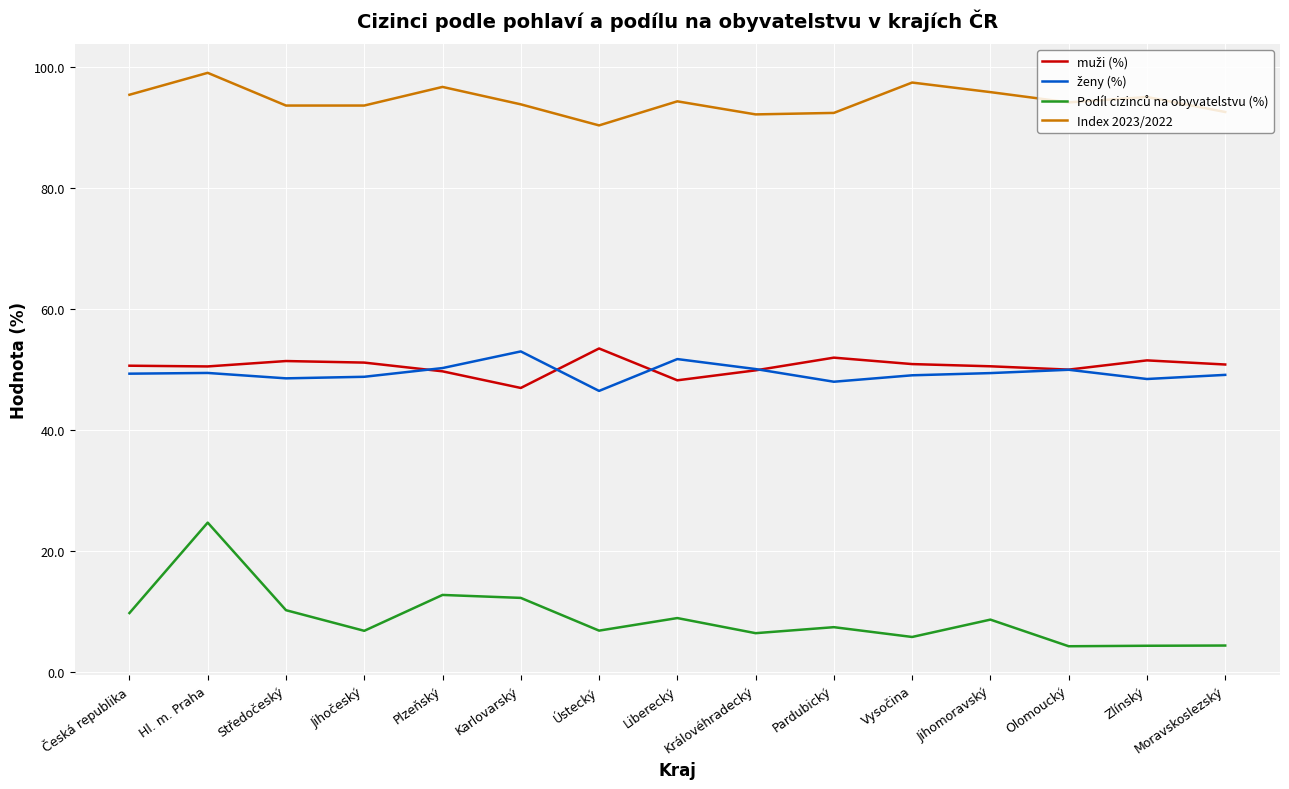

What is the spread (max minus min) of values at Plzeňský?

84.0